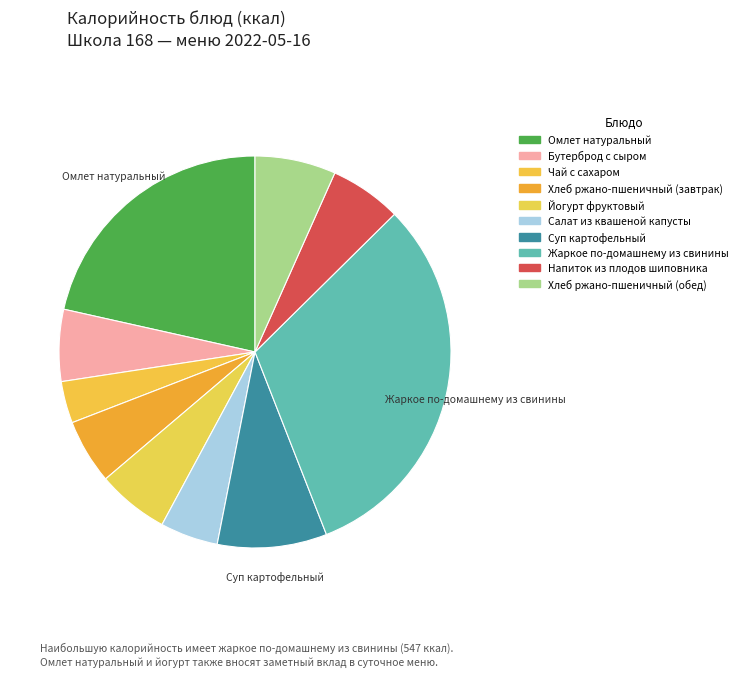

What percentage do Салат из квашеной капусты and Хлеб ржано-пшеничный (завтрак) together represent?

10.1%